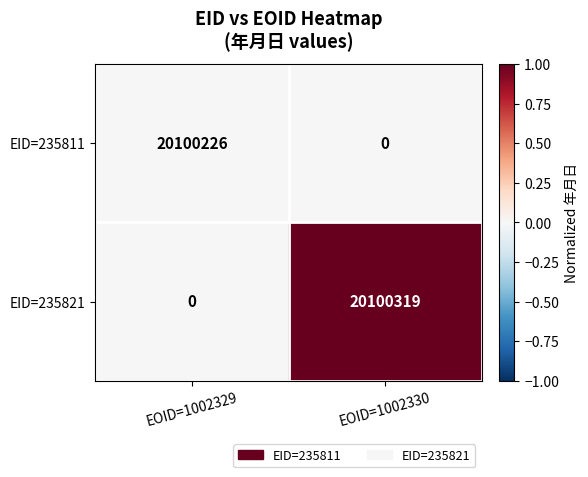

How many categories are shown in the chart?

2